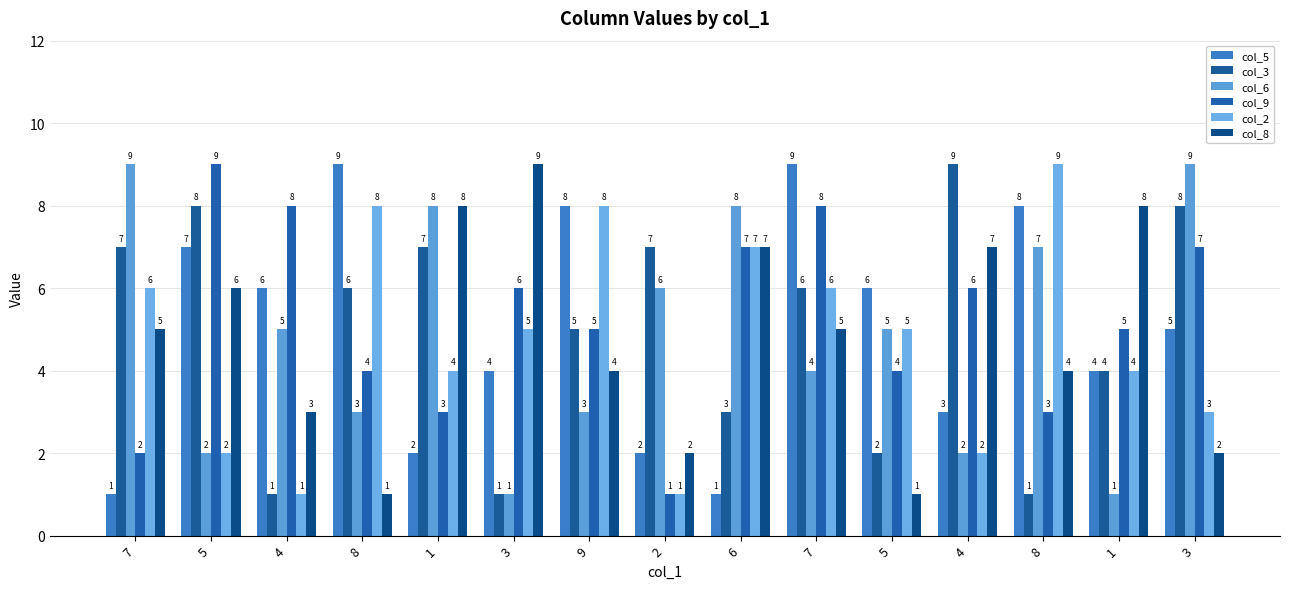

What is the sum of all col_3 values?

75